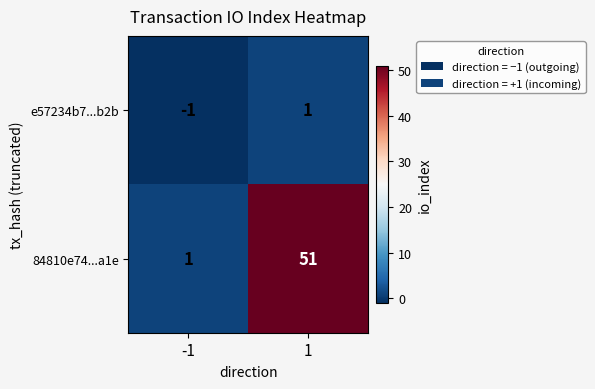

How many values in e57234b7...b2b are below zero?

1